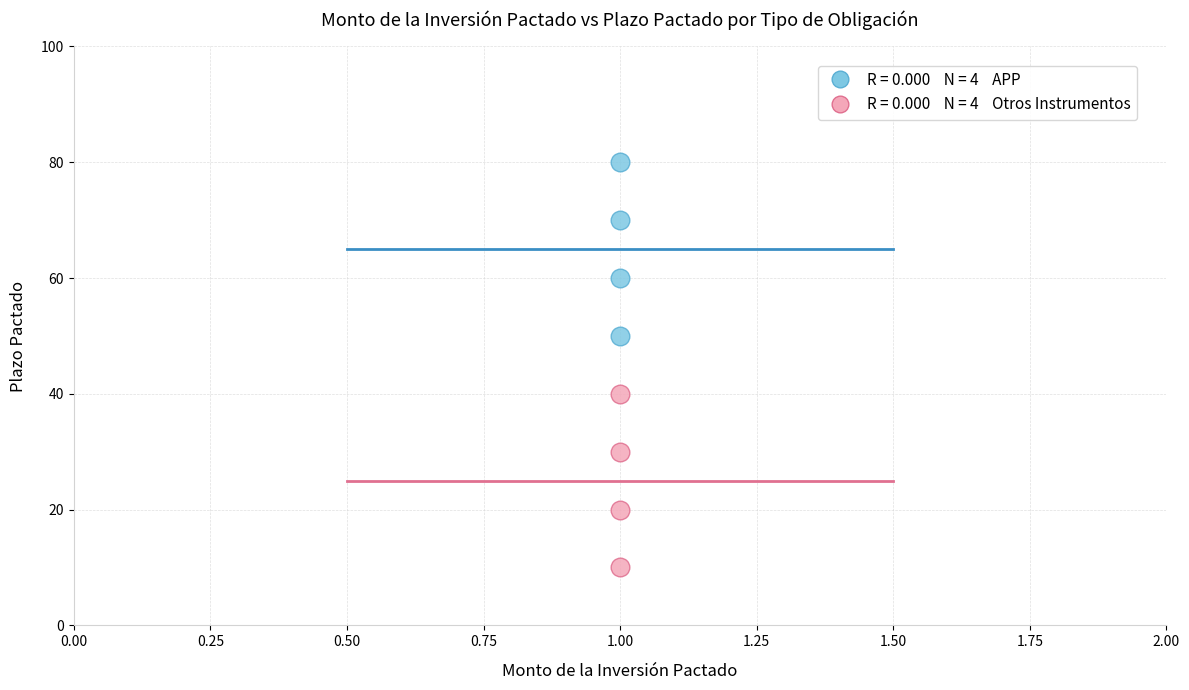

Across all data points, what is the average Y value?

45